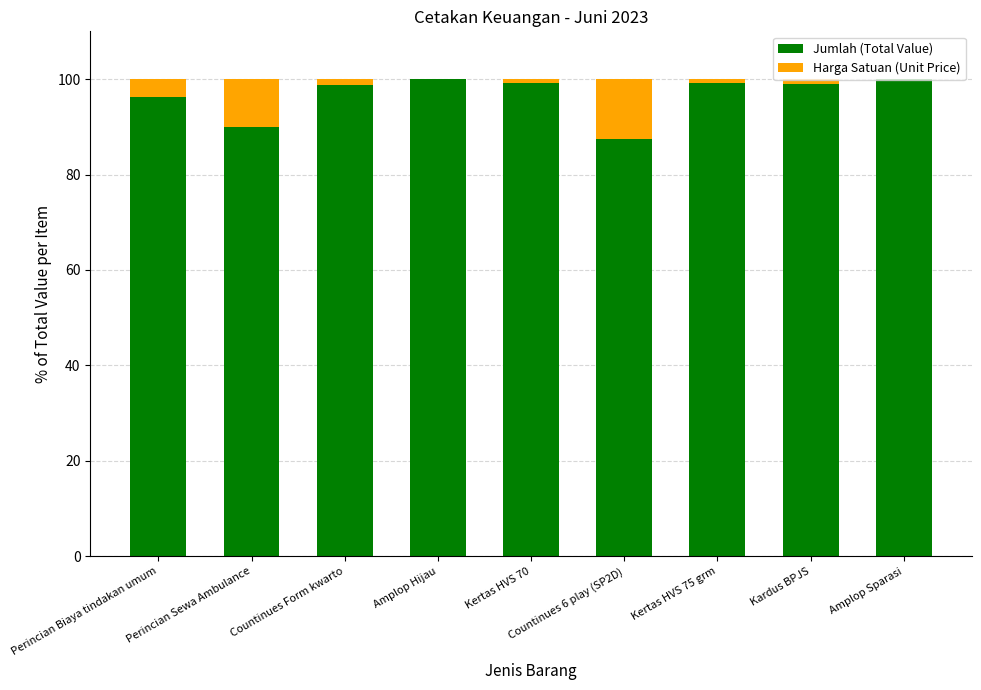

What is the maximum value for Jumlah (Total Value)?

100.0